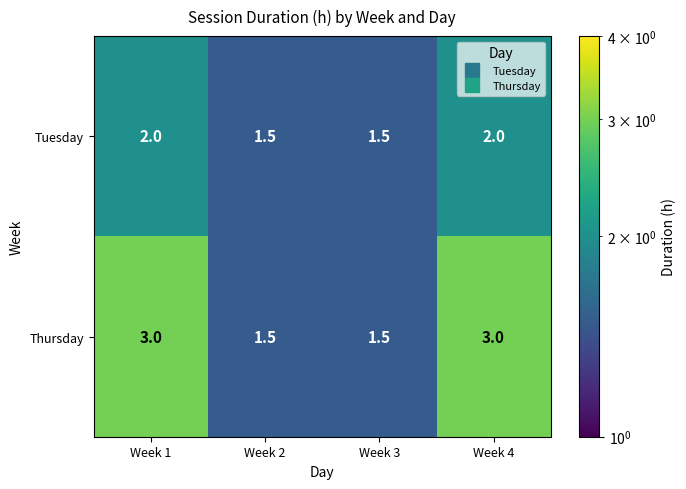

How many categories are shown in the chart?

4